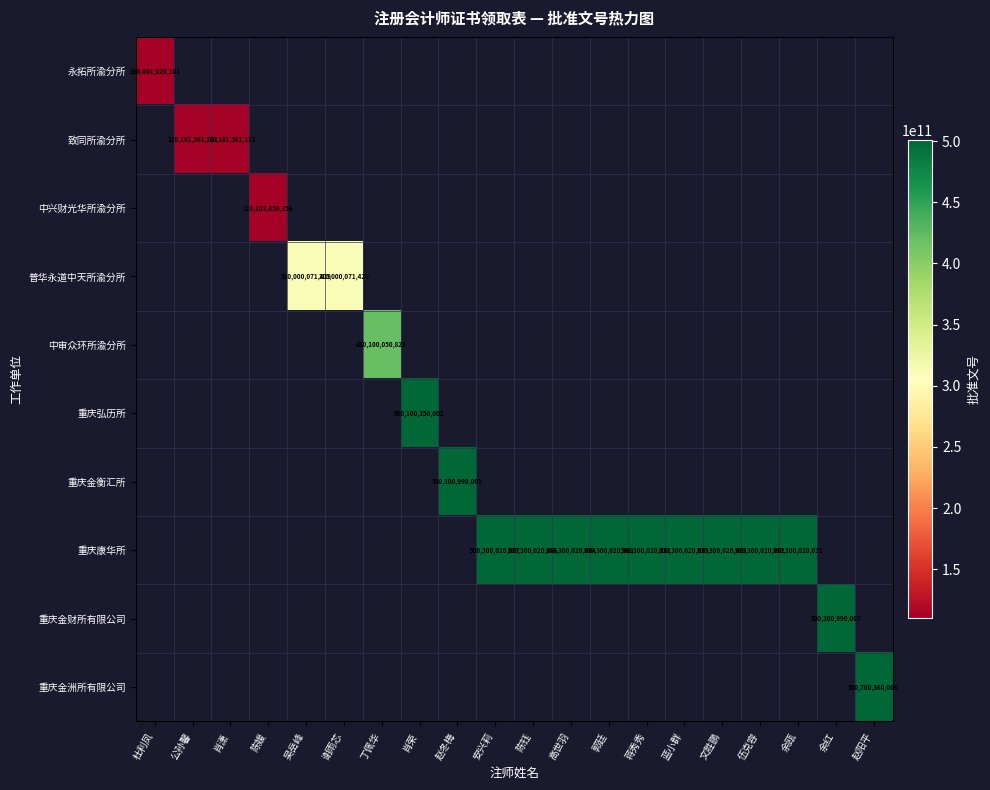

At how many categories does at least one series exceed 485521665510?

13